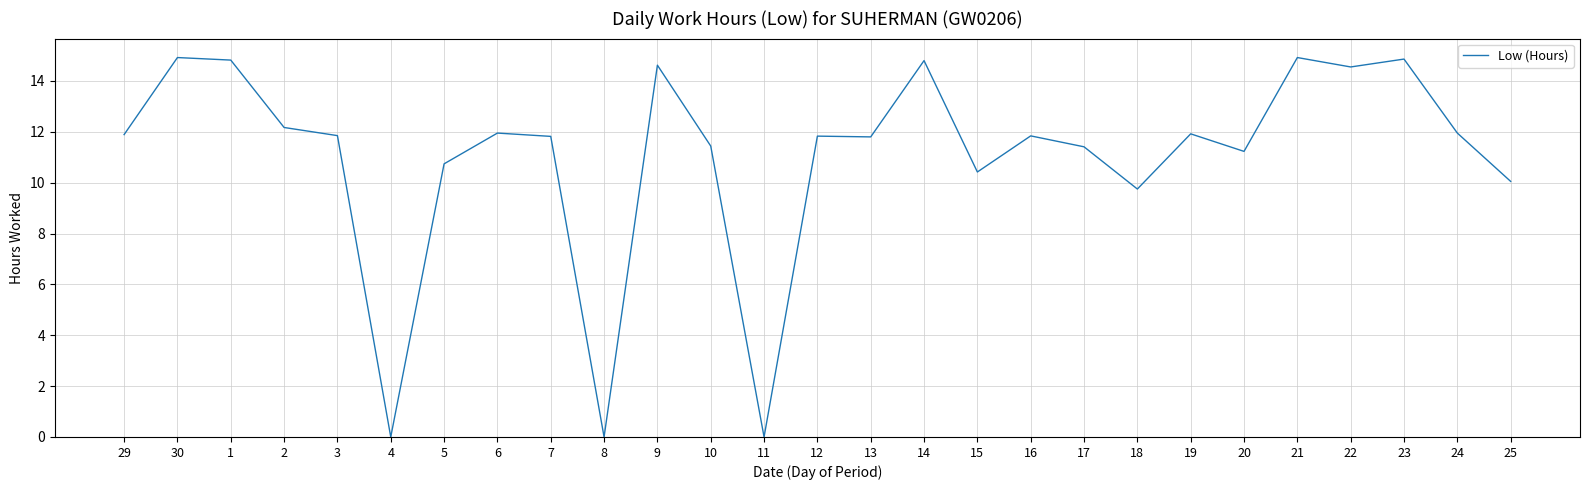

Between 22 and 12, which is larger?

22